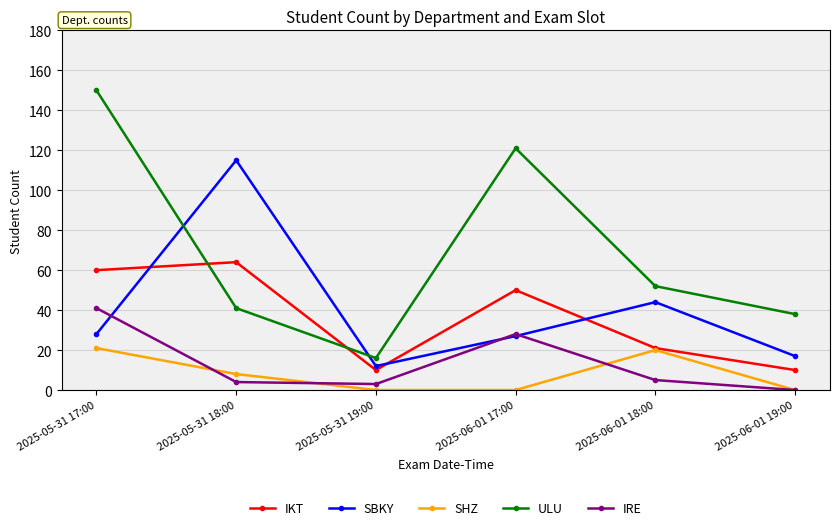

Reading left to right, what are all the values shown in this chart?

IKT: 60	64	10	50	21	10
SBKY: 28	115	12	27	44	17
SHZ: 21	8	0	0	20	0
ULU: 150	41	16	121	52	38
IRE: 41	4	3	28	5	0